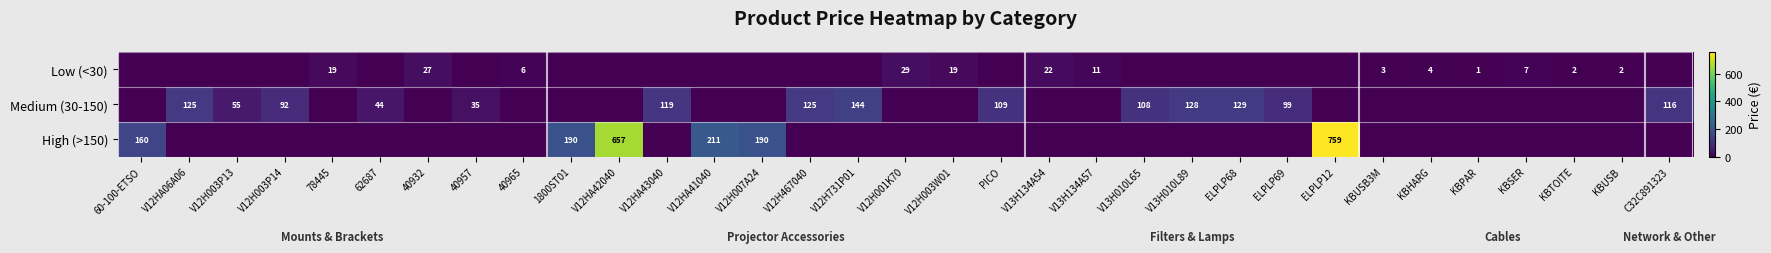

True or false: Medium (30-150) has a value of 55 at V12H003P13.

True